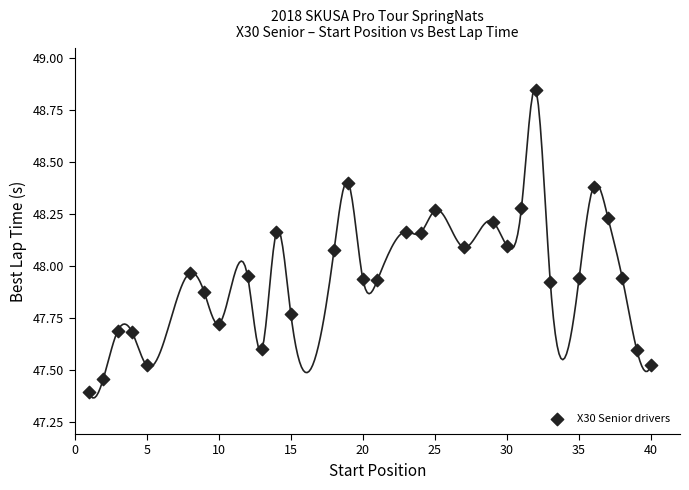

What is the range of X values (max minus min)?

39.0